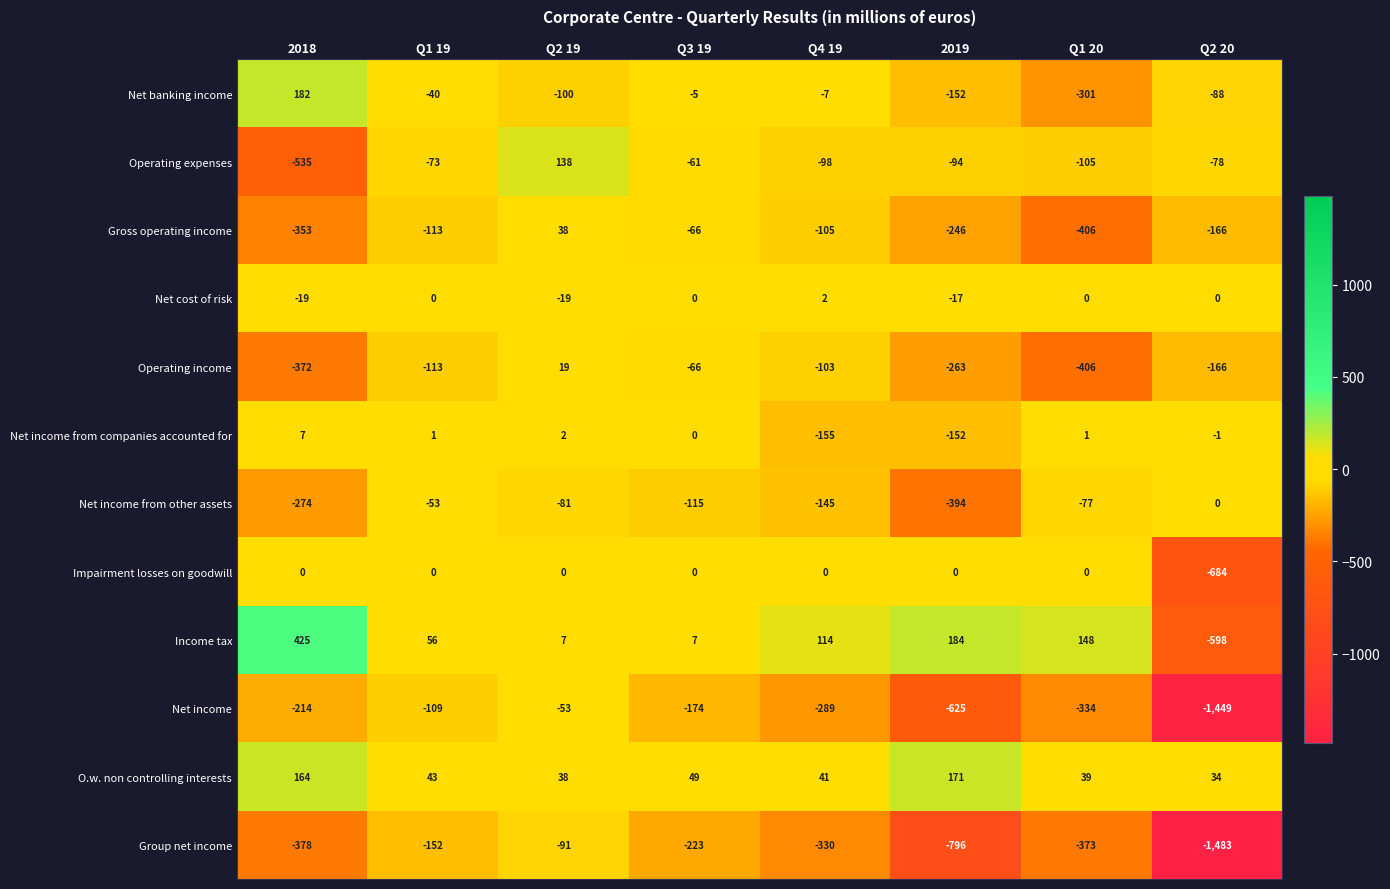

List the labels in order of Operating expenses value, largest first.

Q2 19, Q3 19, Q1 19, Q2 20, 2019, Q4 19, Q1 20, 2018